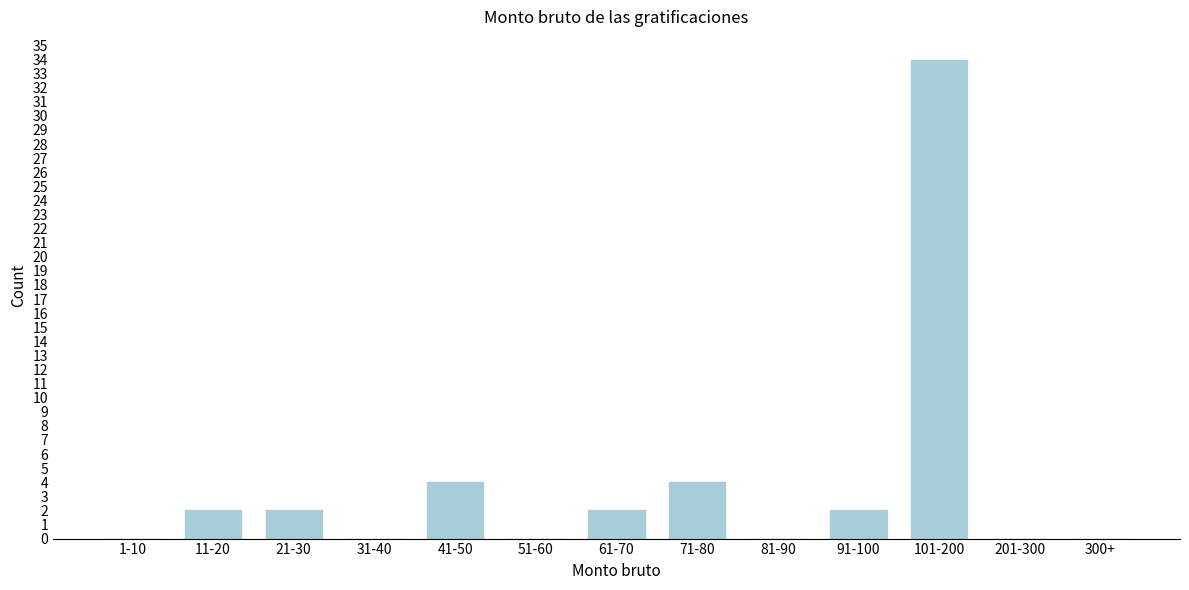

Reading left to right, list all the values displayed in this chart.

1-10=0	11-20=2	21-30=2	31-40=0	41-50=4	51-60=0	61-70=2	71-80=4	81-90=0	91-100=2	101-200=34	201-300=0	300+=0